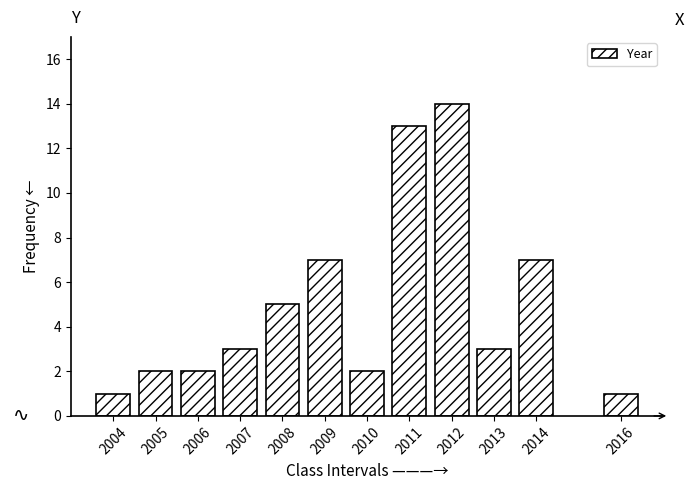

Reading left to right, list all the values displayed in this chart.

2004=1	2005=2	2006=2	2007=3	2008=5	2009=7	2010=2	2011=13	2012=14	2013=3	2014=7	2016=1